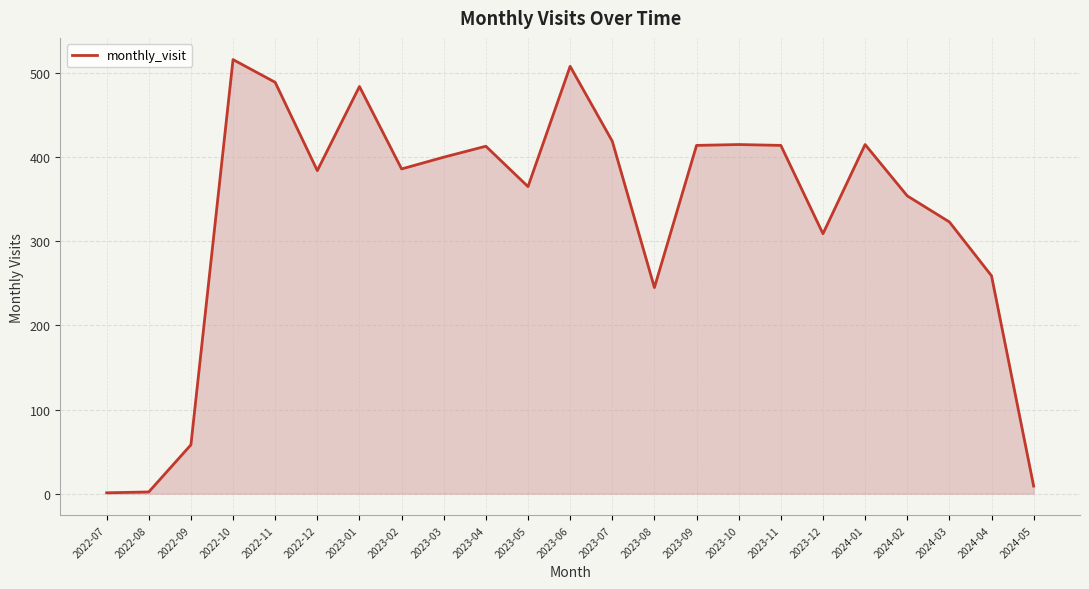

At which label is the value closest to 258?

2024-04